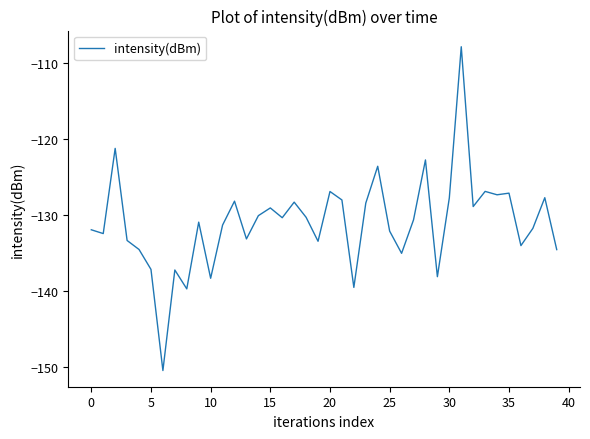

What is the minimum value shown in the chart?

-150.5